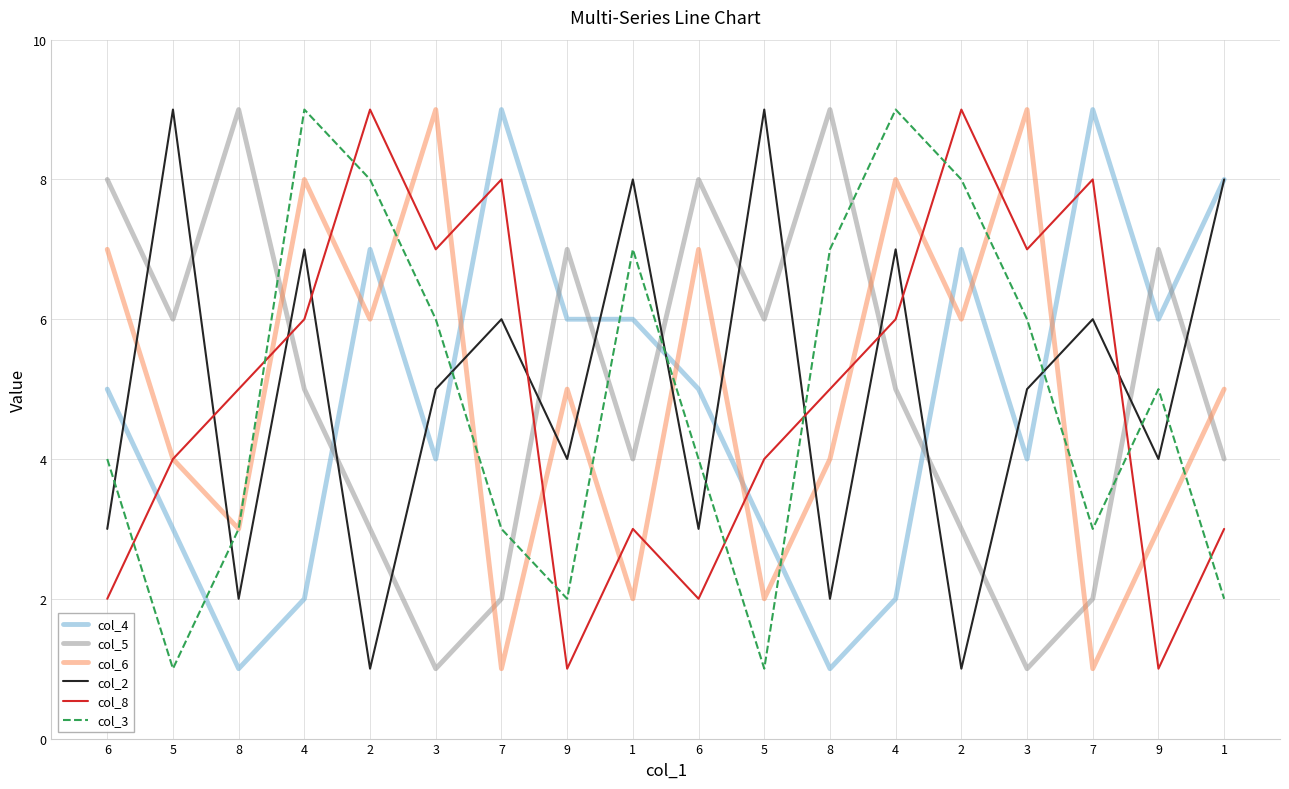

Where do col_2 and col_4 first cross each other?

6 and 5